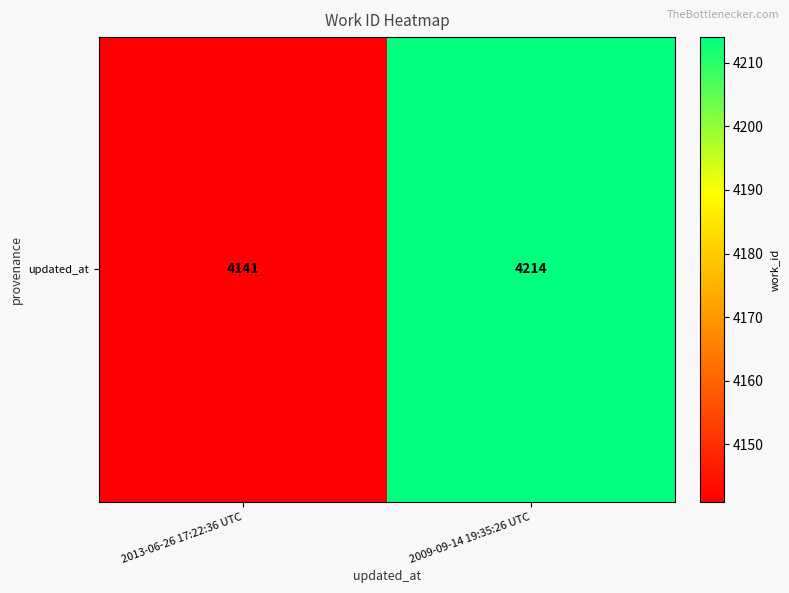

What is the ratio of the value at 2009-09-14 19:35:26 UTC to the value at 2013-06-26 17:22:36 UTC?

1.0